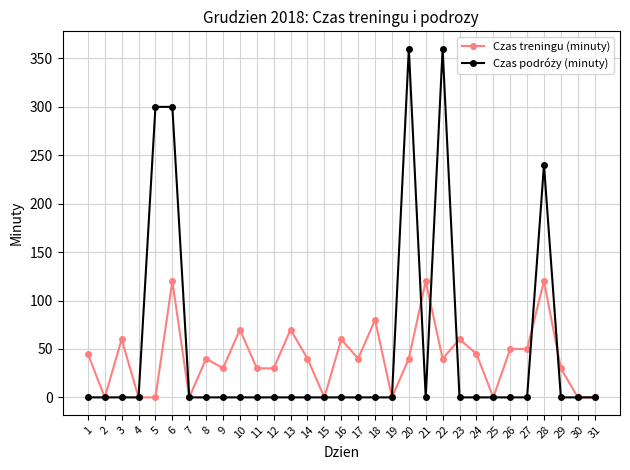

Is it true that Czas treningu (minuty) equals -74 at 25?

False